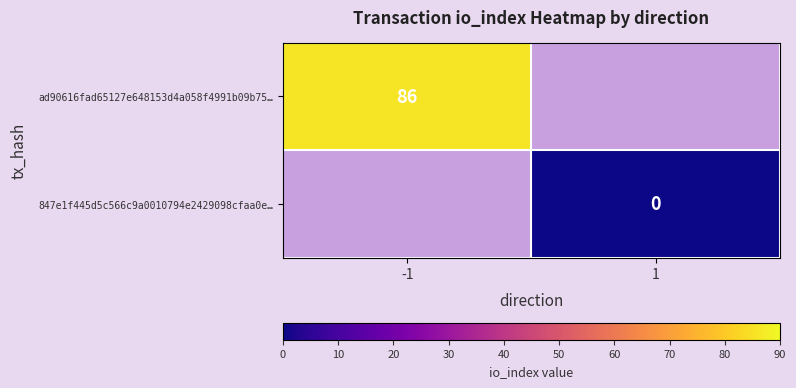

True or false: ad90616fad65127e648153d4a058f4991b09b75… has a value of 150 at -1.

False